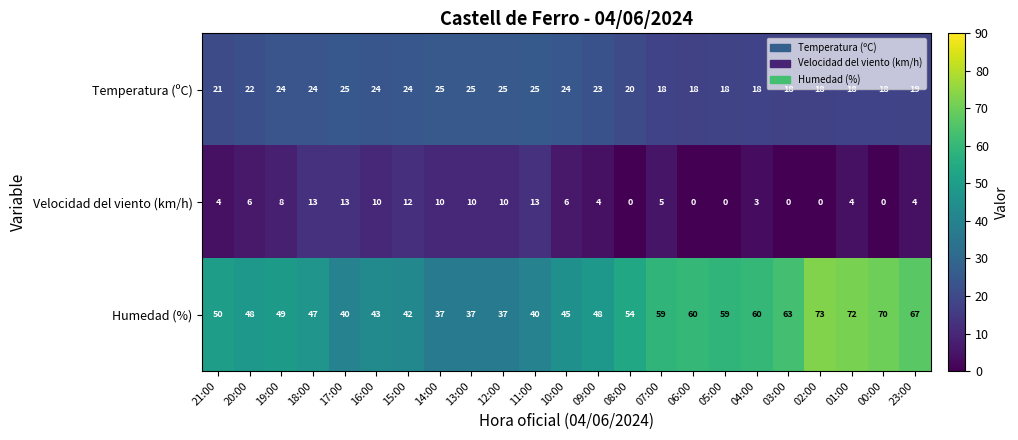

What is the difference between the Velocidad del viento (km/h) values at 10:00 and 17:00?

7